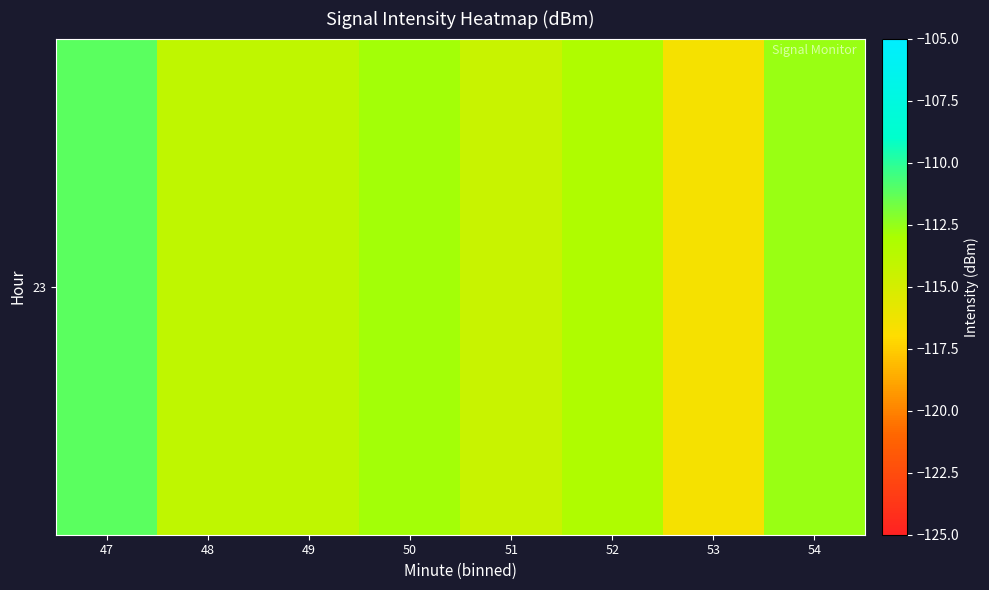

Between 47 and 50, which is larger?

47